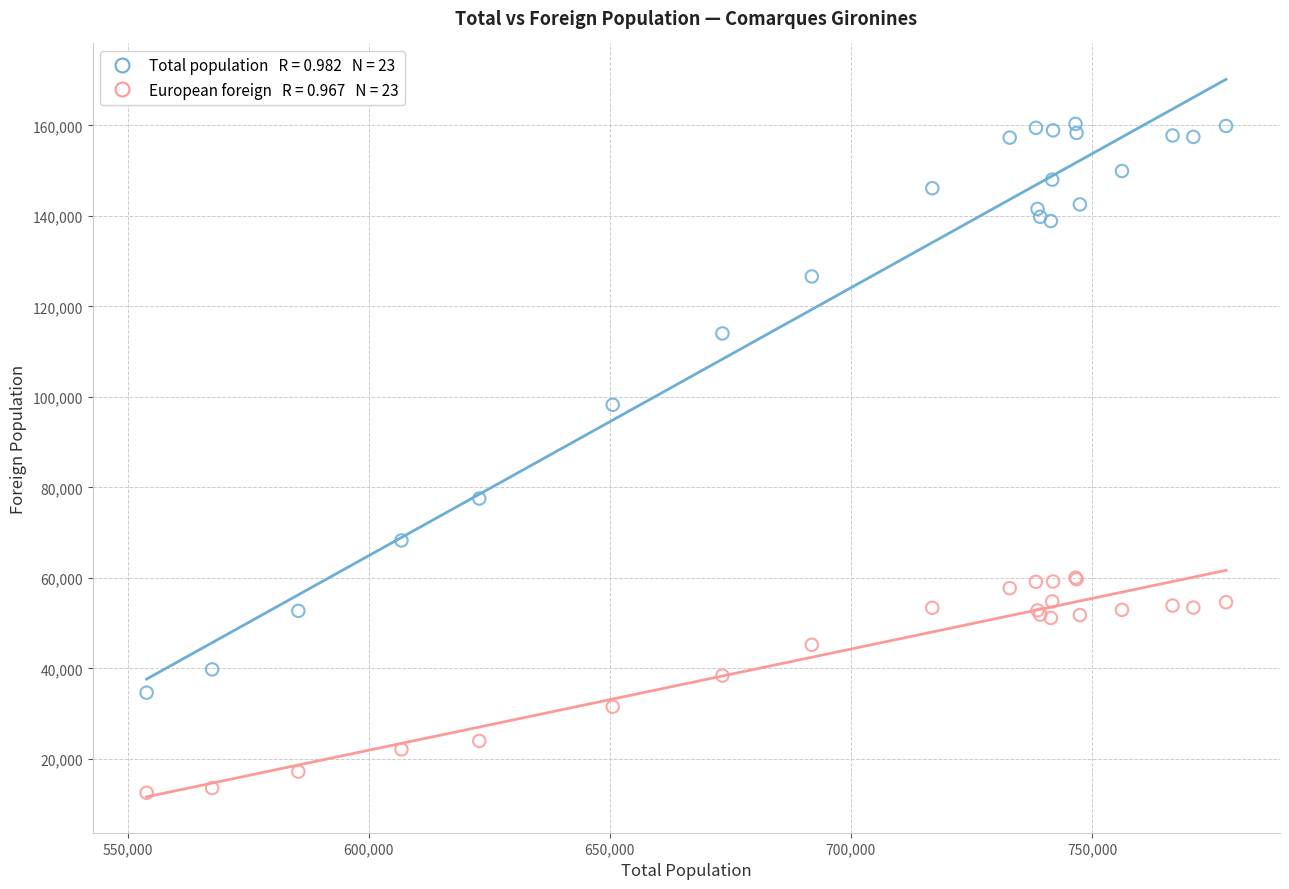

Across all series, what Y value is closest to 86436?

77554